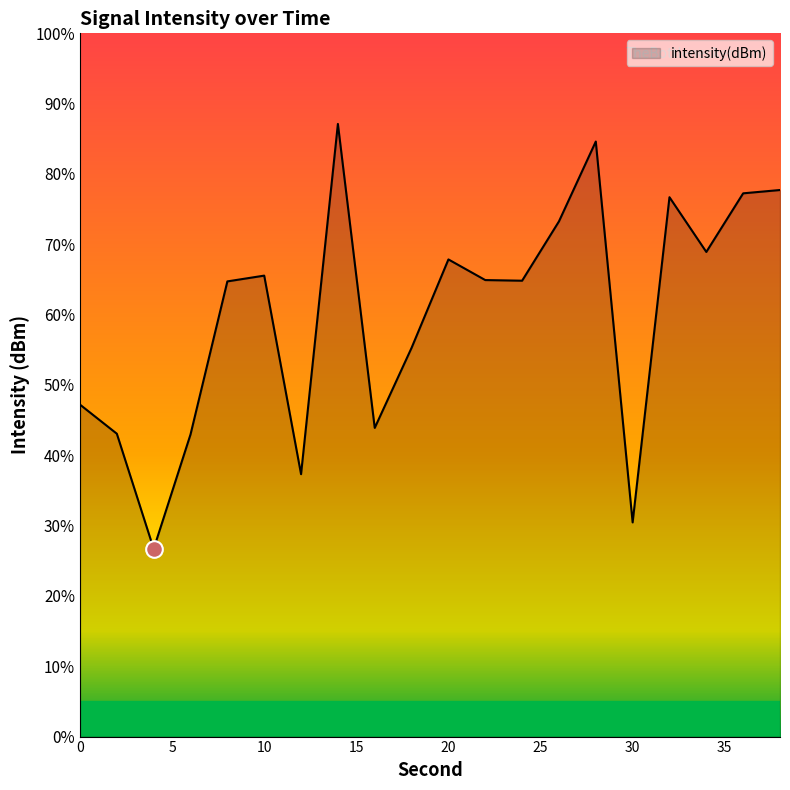

How many interior local valleys (lower than both neighbors) does the data have?

6